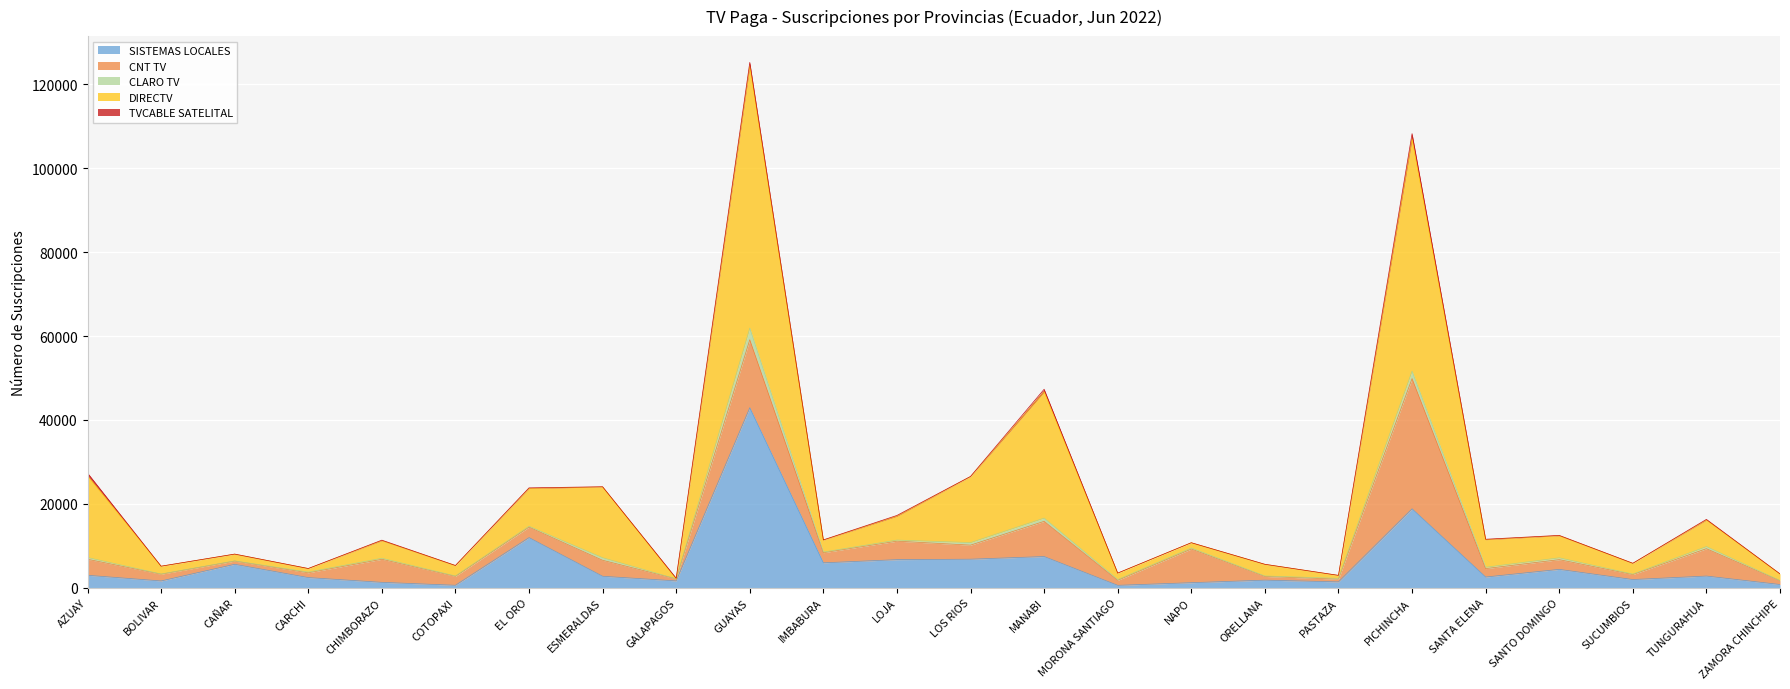

Is it true that CLARO TV equals 321 at TUNGURAHUA?

False